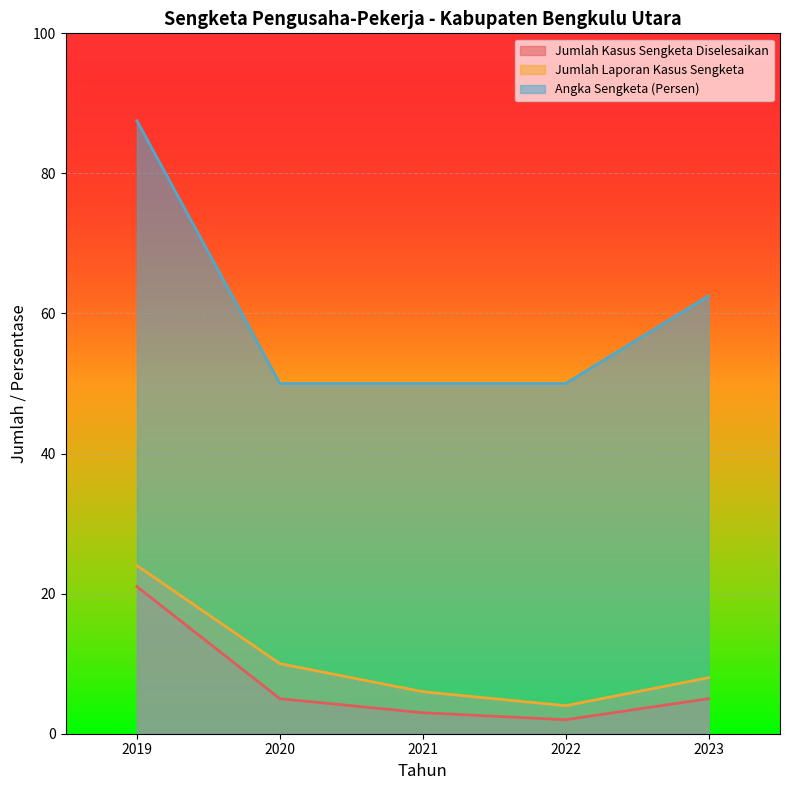

What is the spread (max minus min) of values at 2020?

45.0